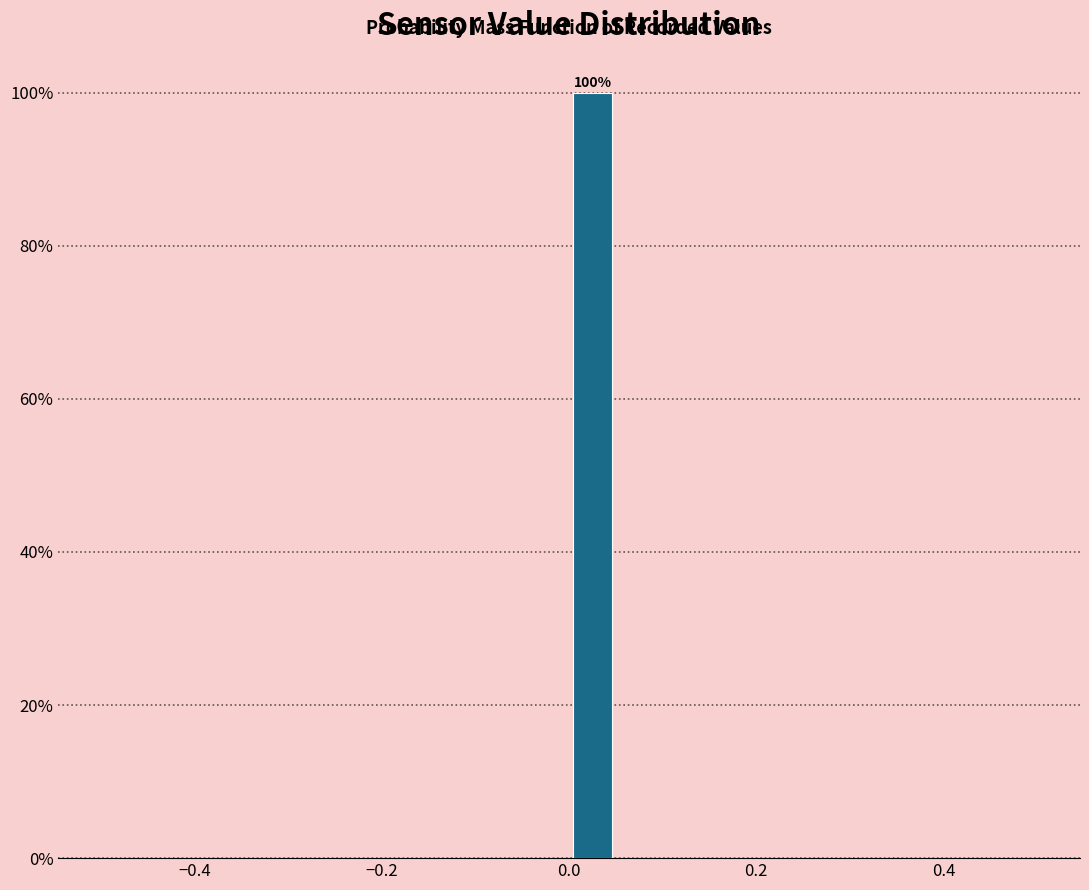

Around what value on the x-axis is the tallest bar? Give the approximate position of its centre, as read against the axis.

0.02